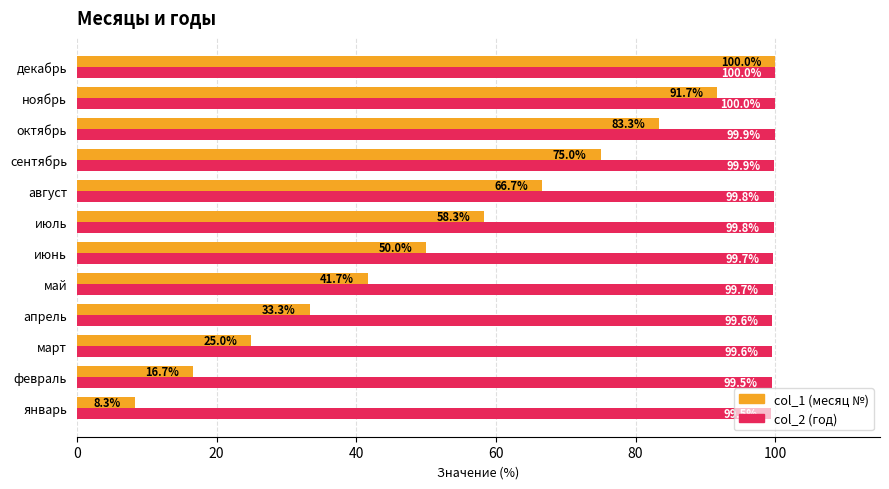

At which category is the sum across all series the highest?

декабрь